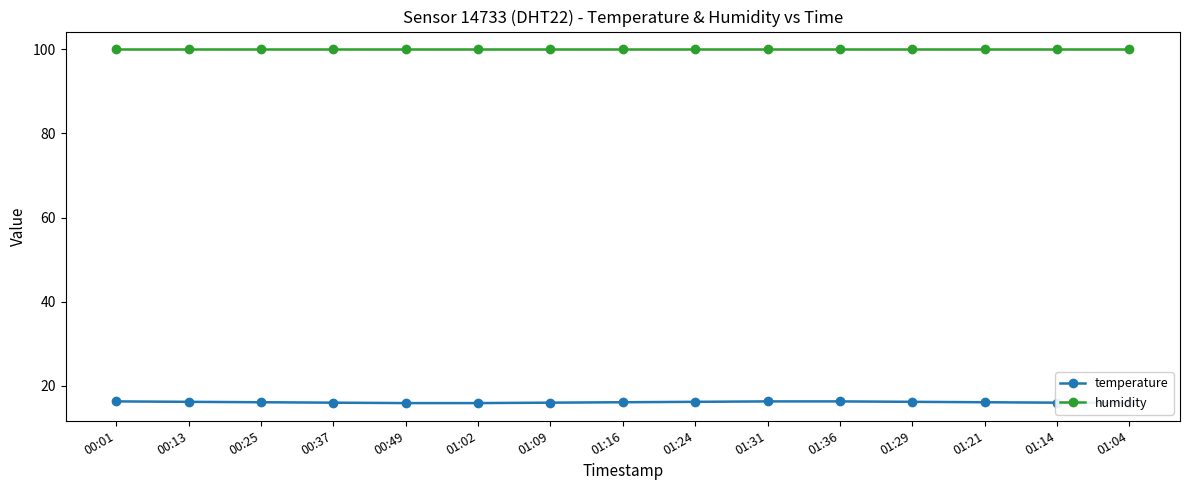

At which category is the sum across all series the highest?

00:01